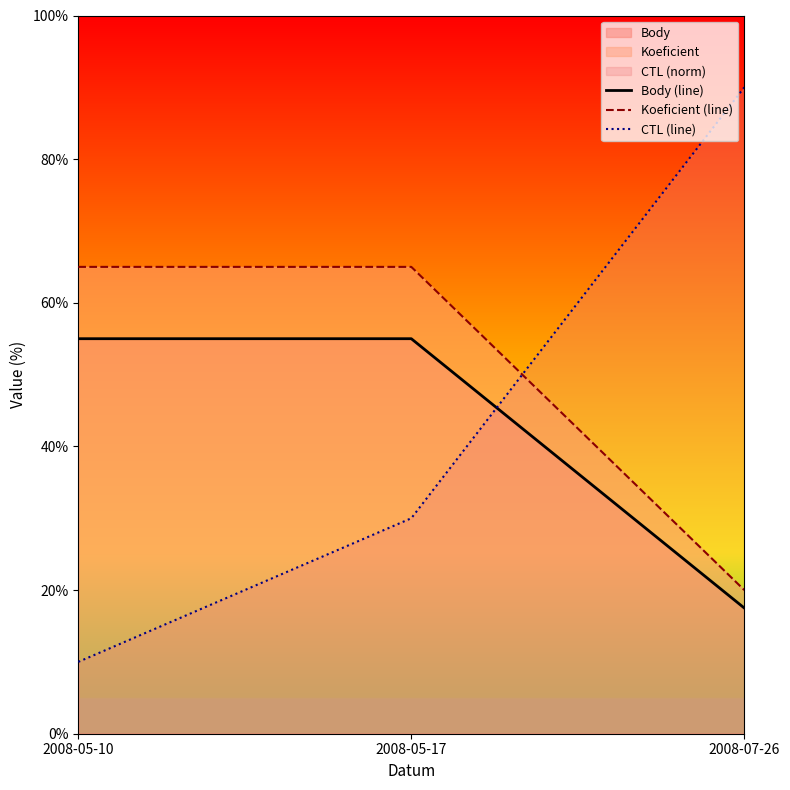

List the series in order of their peak value, highest first.

CTL (line), Koeficient (line), Body (line)